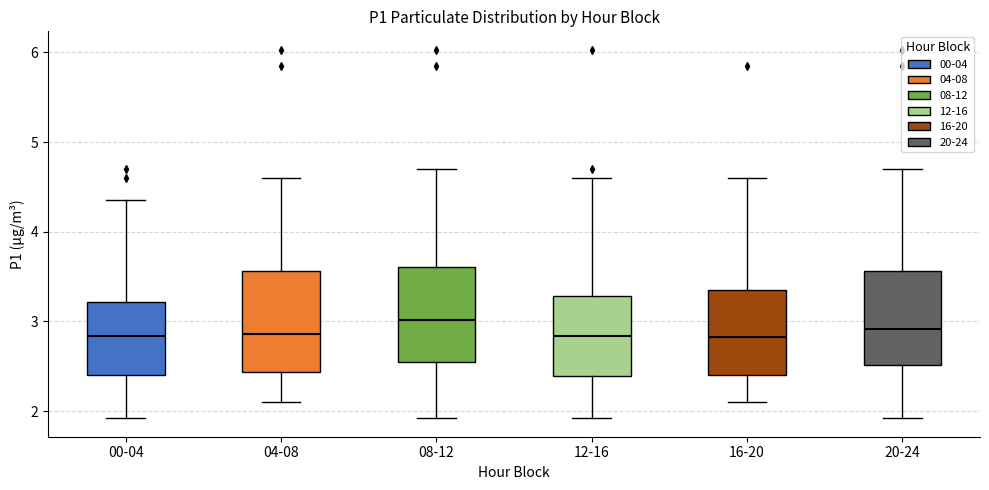

Where is the upper edge of the box for 20-24 on the y-axis? The values are not printed on the chart, so give them approximately, as read against the axis.

3.6